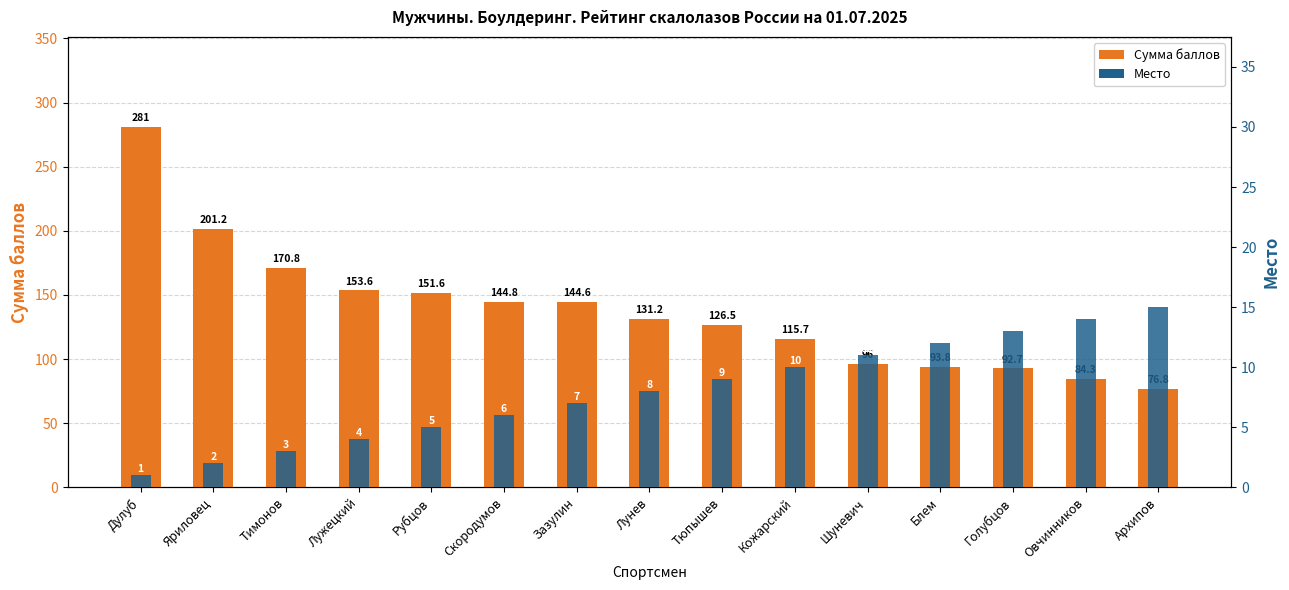

Is it true that Сумма баллов equals 274.6 at Лужецкий?

False